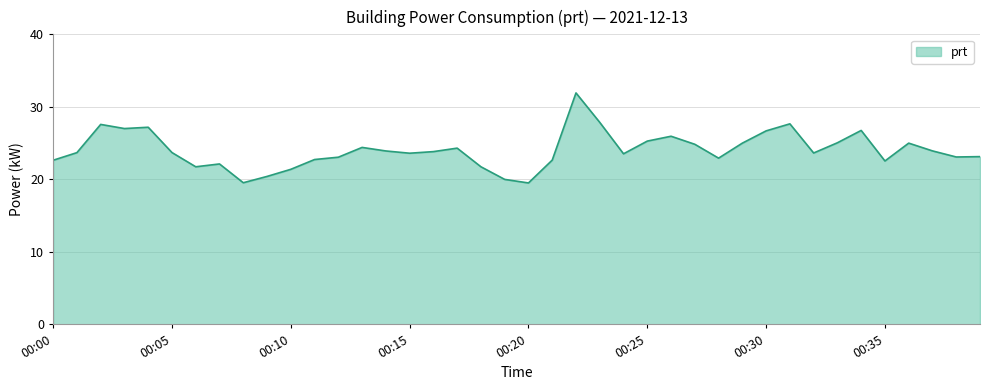

What is the smallest value displayed?

19.5